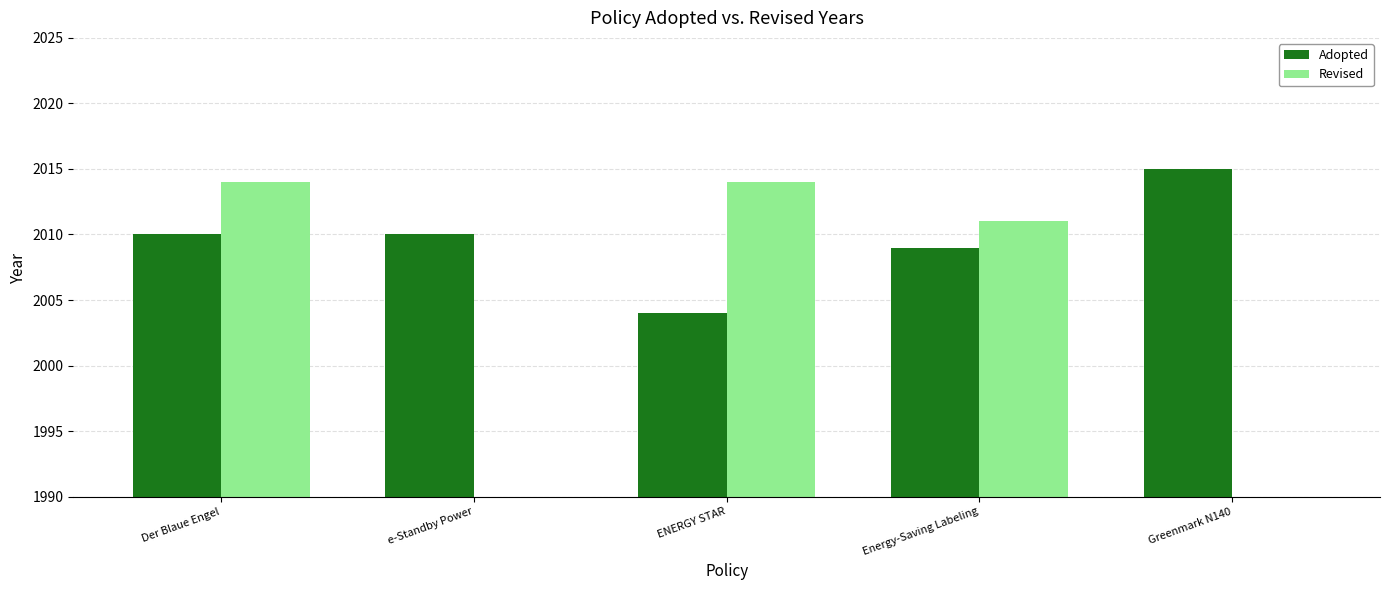

What is the difference between the highest and lowest values at e-Standby Power?

2010